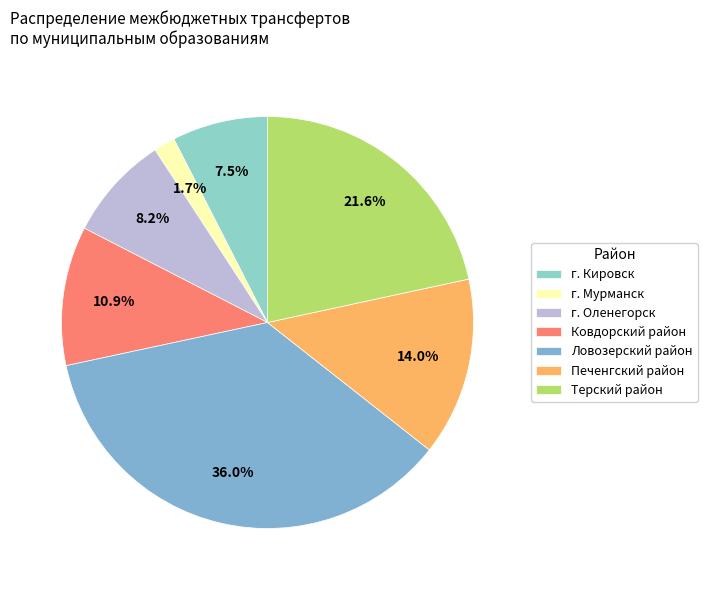

To the nearest percent, what is the combined percentage of Ковдорский район and г. Оленегорск?

19%